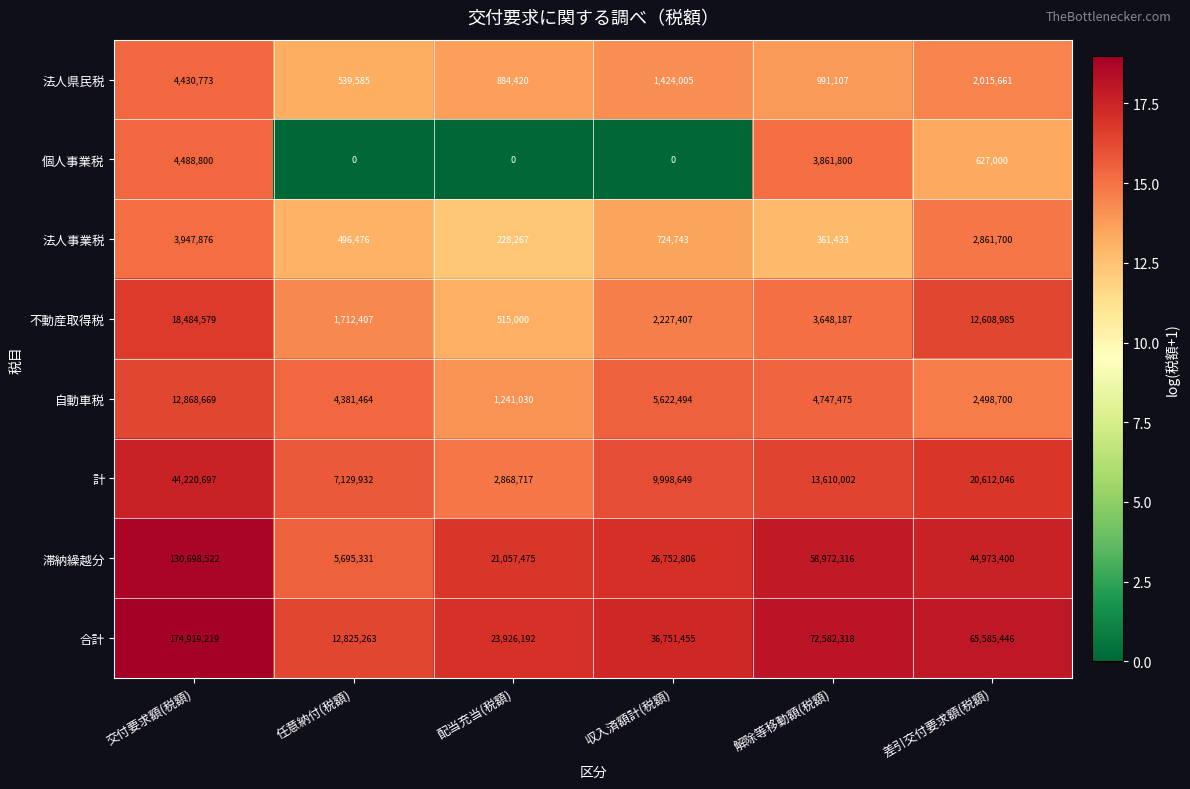

What is the maximum value shown in the chart?

174919219